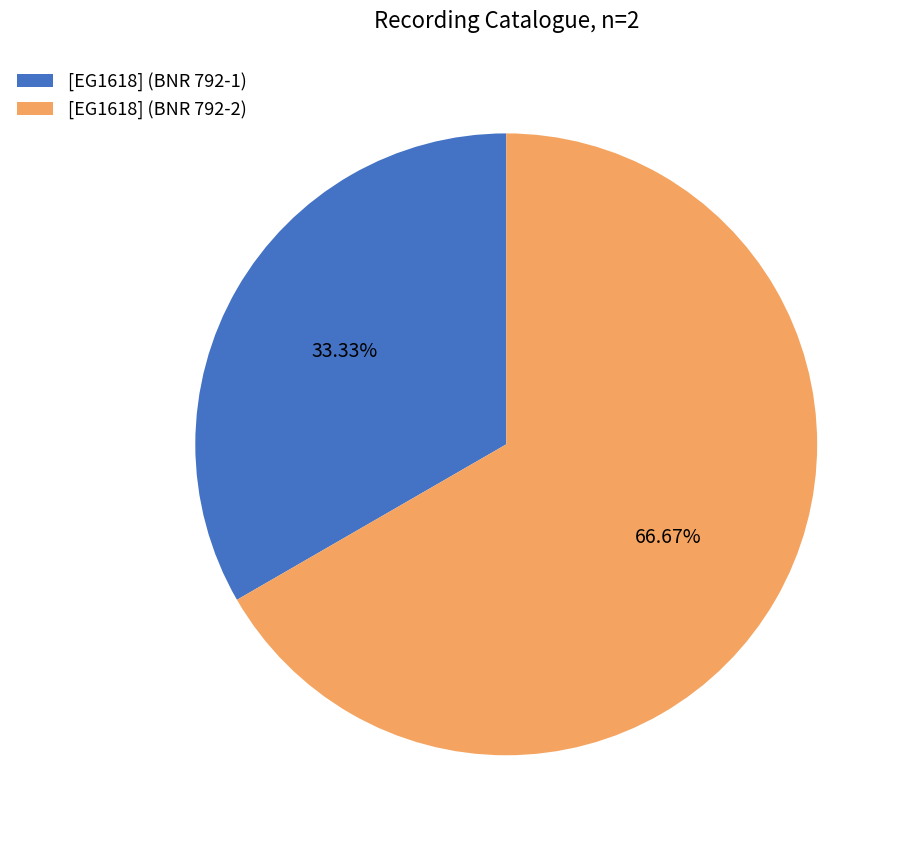

The [EG1618] (BNR 792-2) slice represents 55% of the pie. True or false?

False